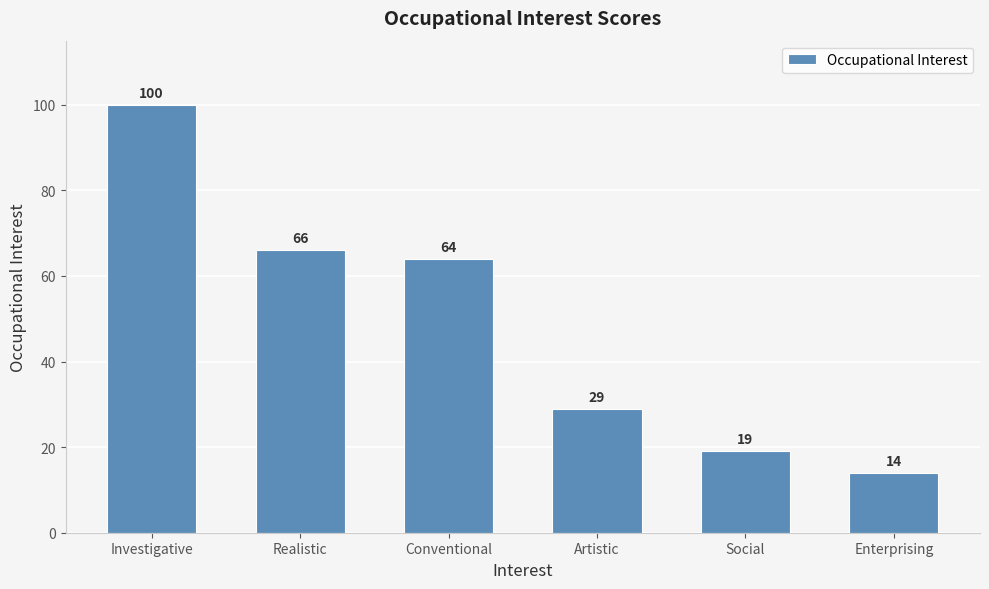

Between Enterprising and Artistic, which is larger?

Artistic